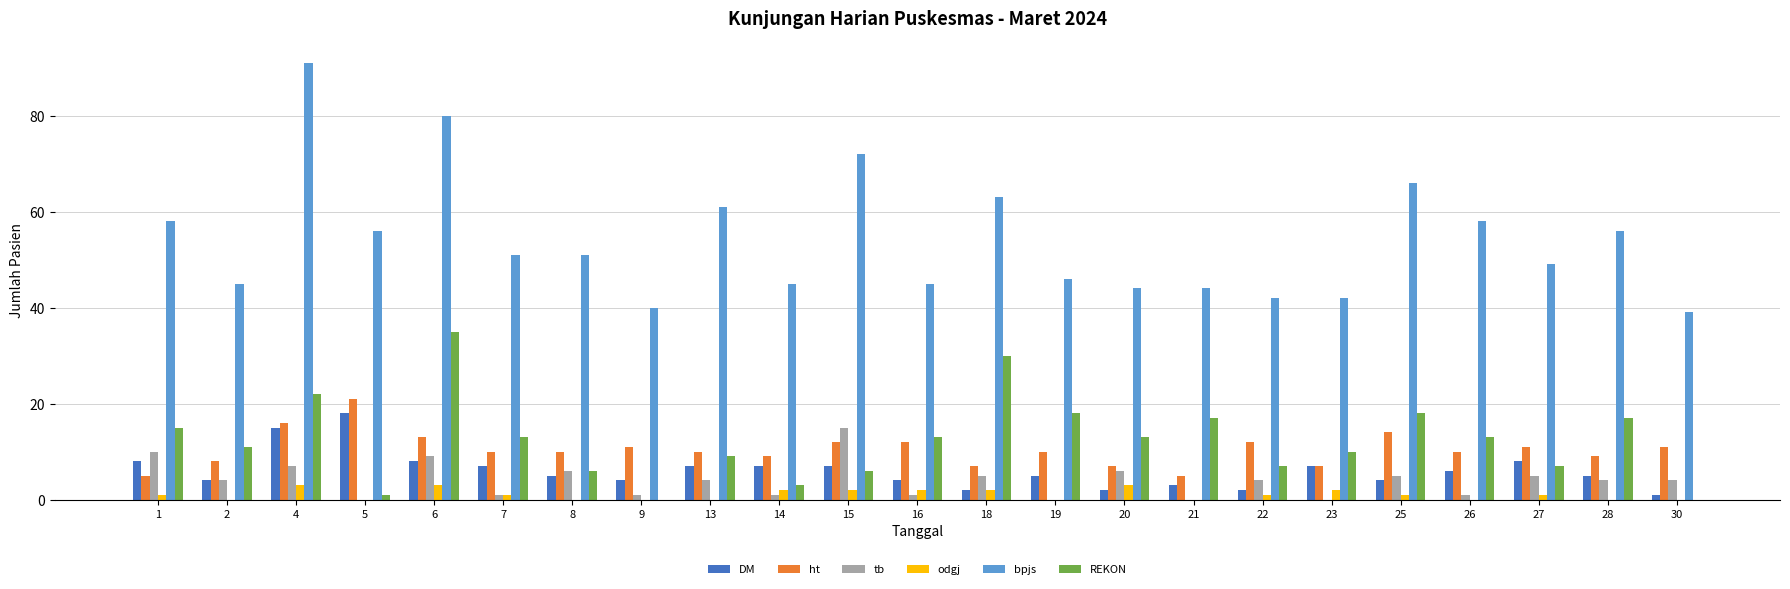

What is the sum of all odgj values?

24